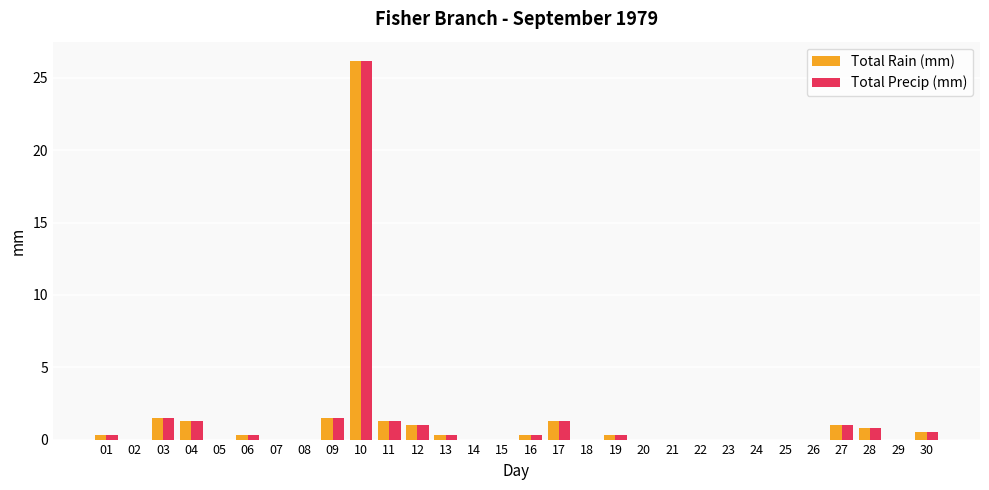

Are the bars grouped side by side (vs. stacked)?

Yes